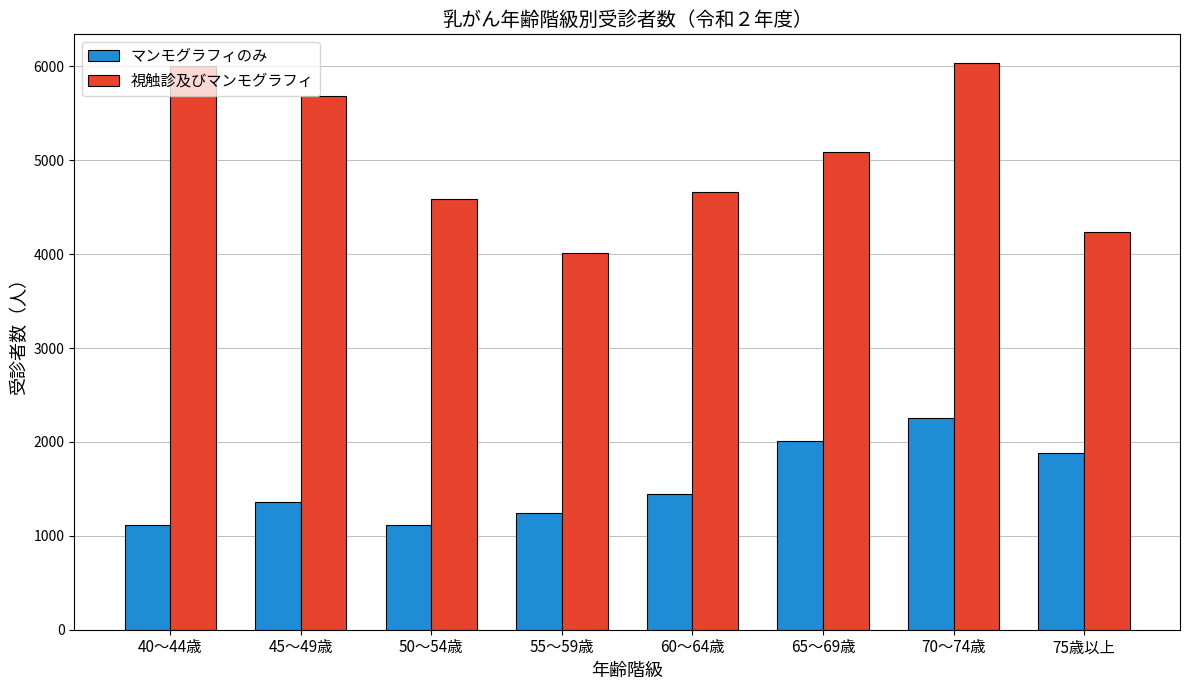

Are the bars horizontal?

No